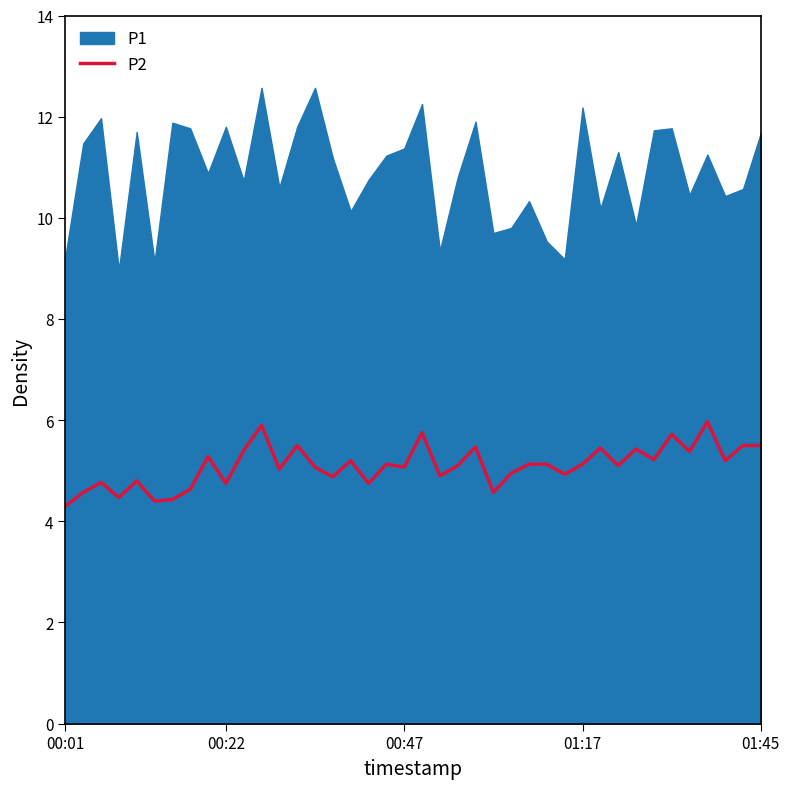

What is the minimum value for P2?

4.3